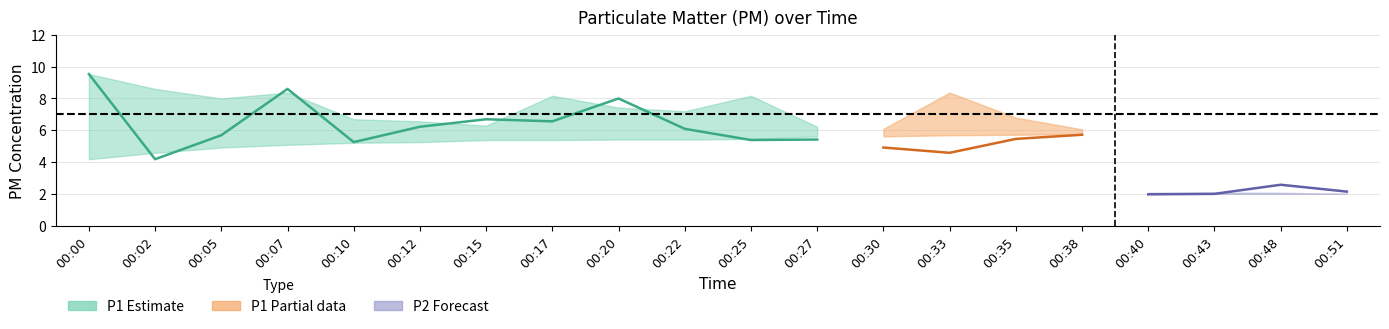

The value of P2 at 00:51 is 2.2. True or false?

True